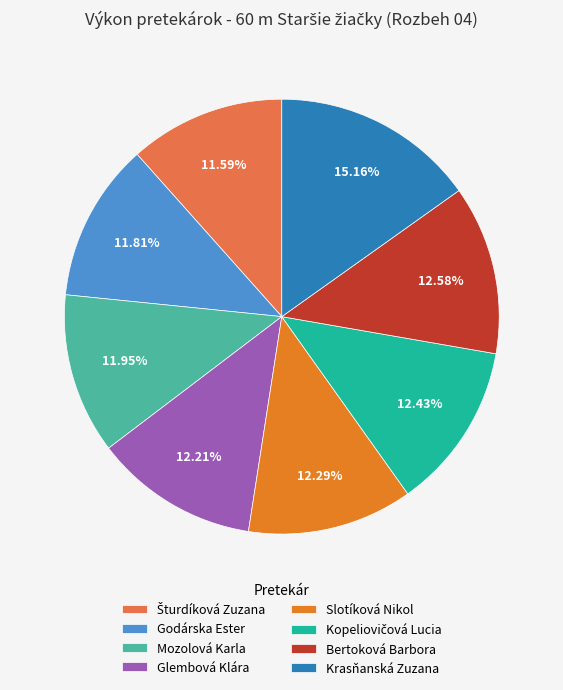

To the nearest percent, what is the difference between the Bertoková Barbora and Krasňanská Zuzana slice percentages?

3%